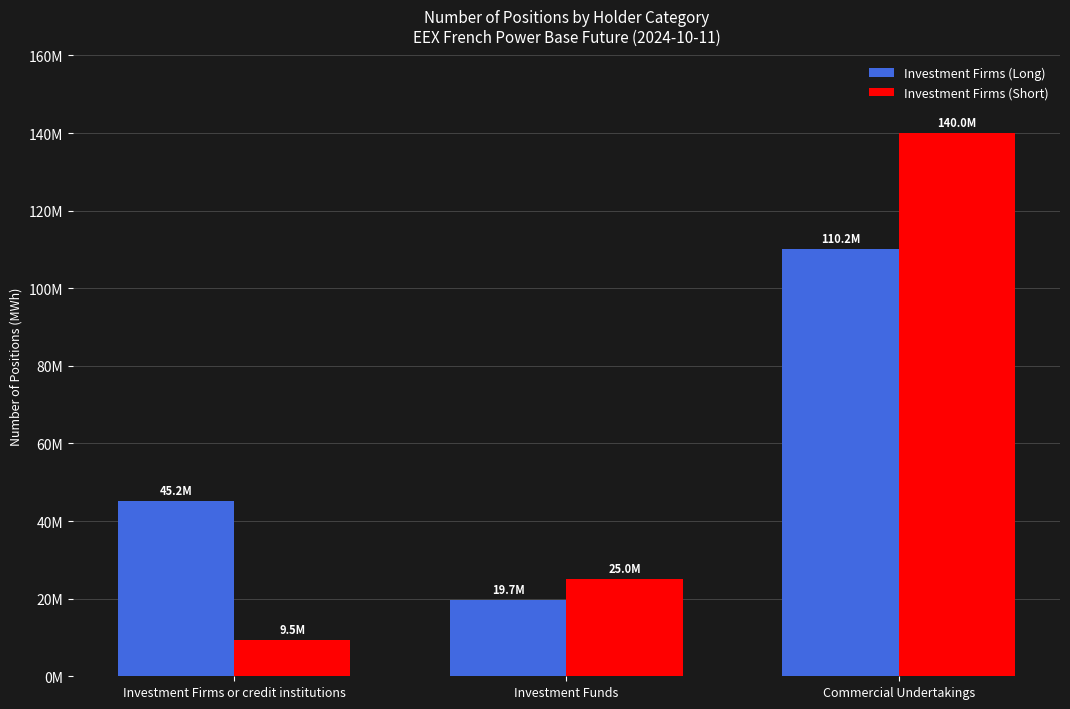

List the series in order of their peak value, lowest first.

Investment Firms (Long), Investment Firms (Short)